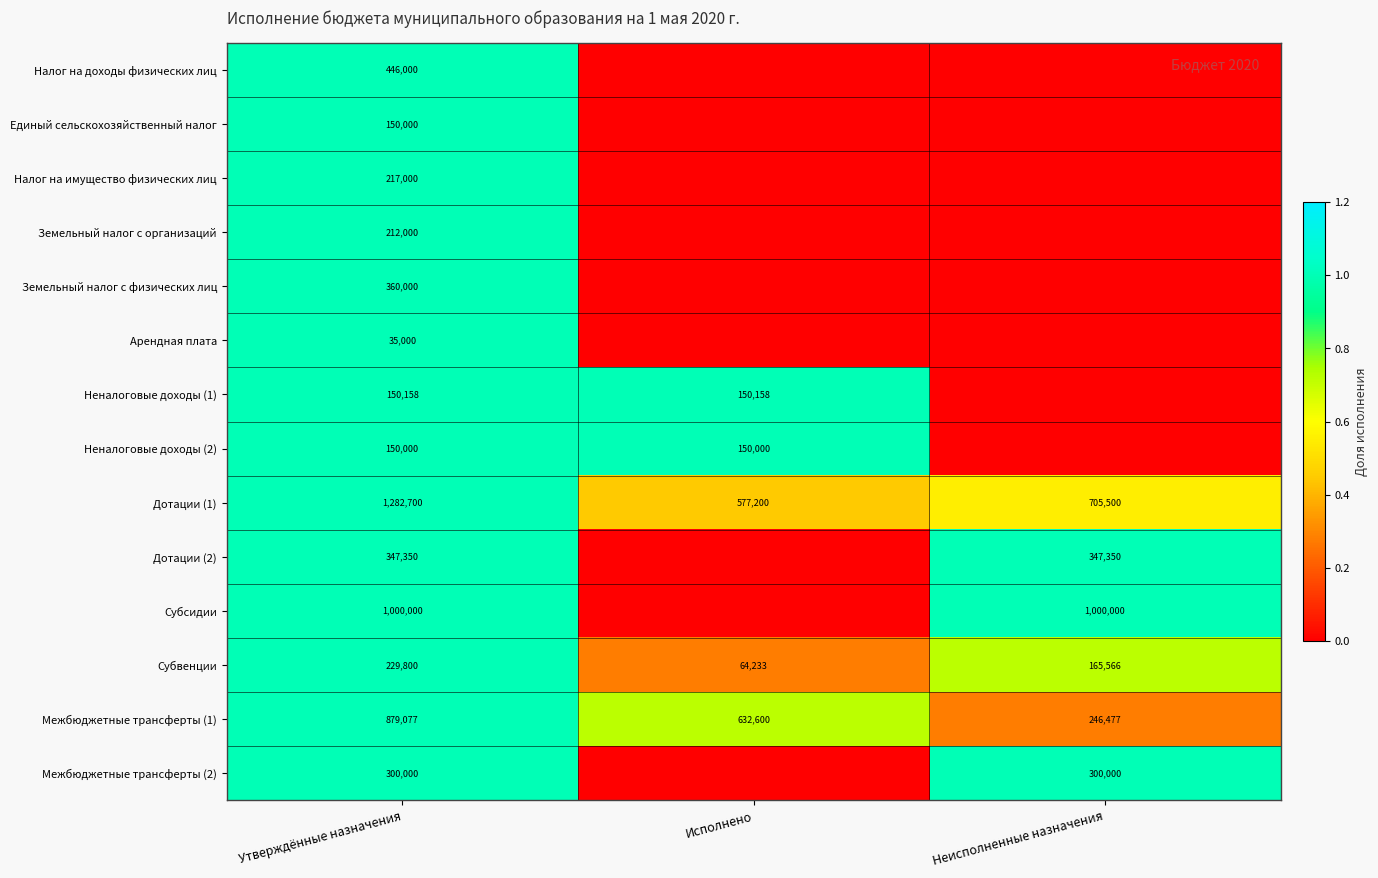

What is the sum of all Субвенции values?

459599